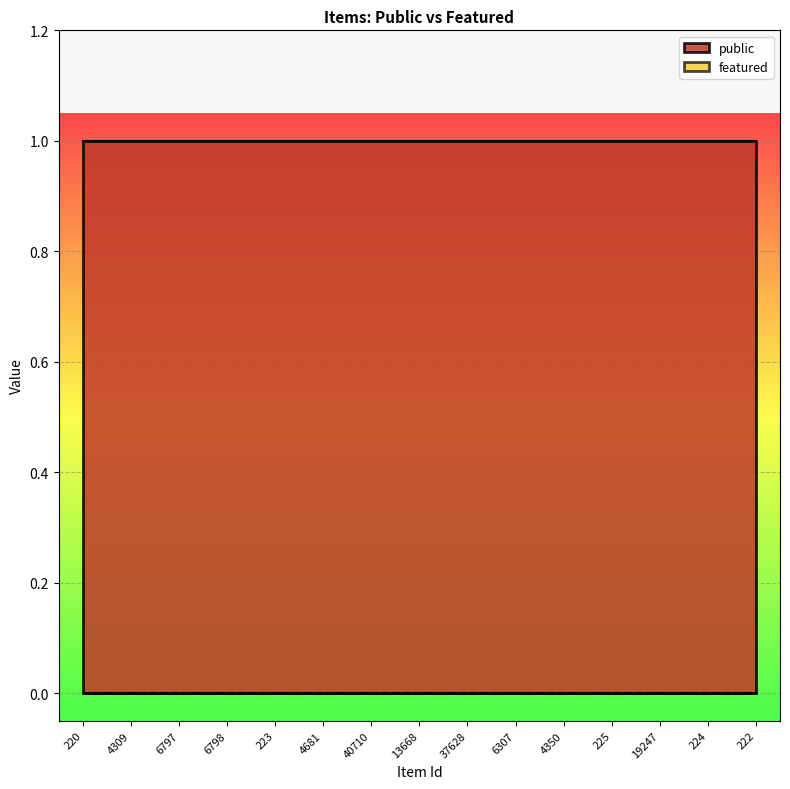

Rank the series by their maximum value, from highest to lowest.

public, featured